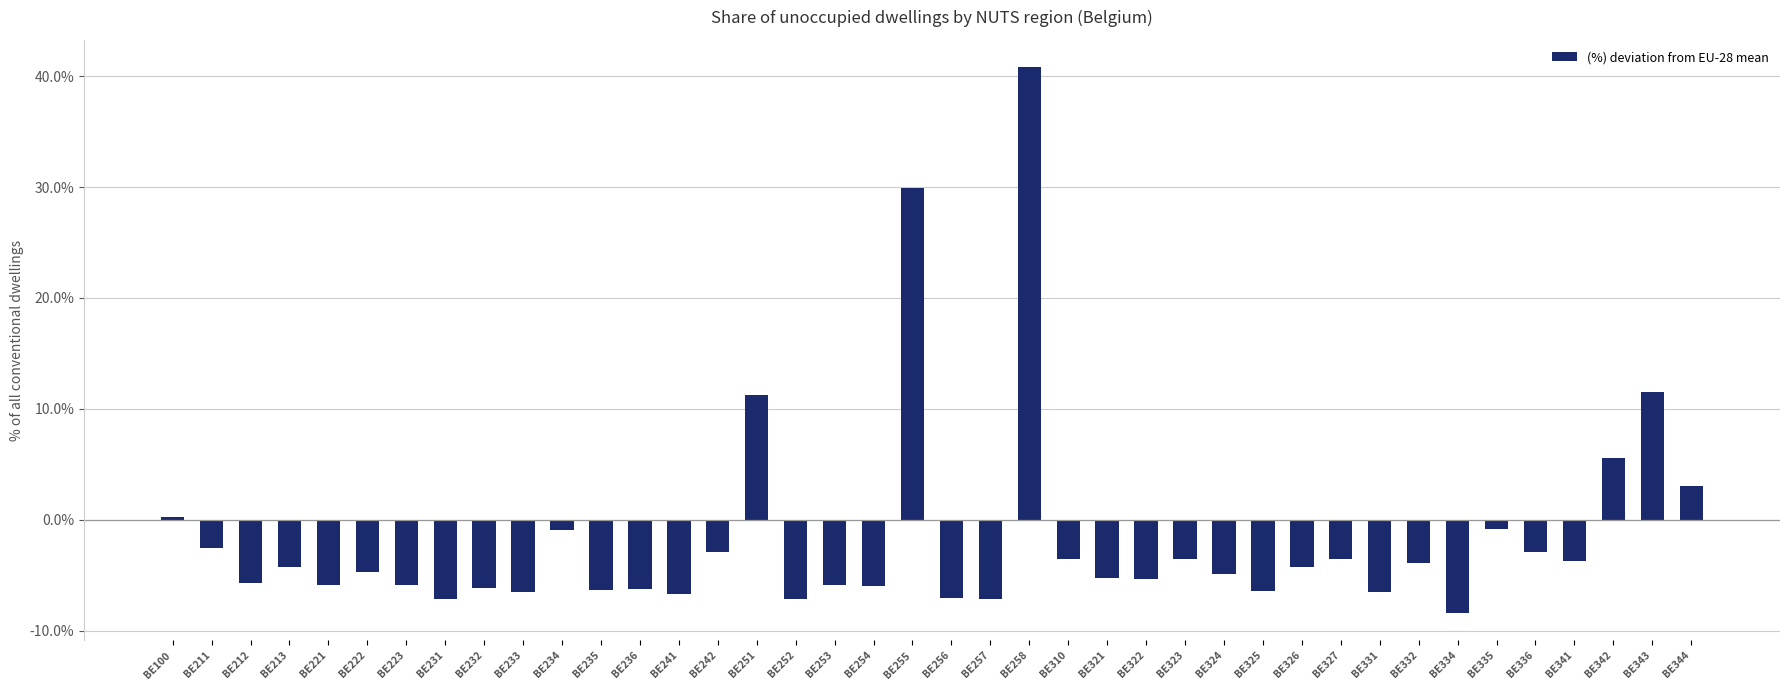

What is the minimum value shown in the chart?

-8.4